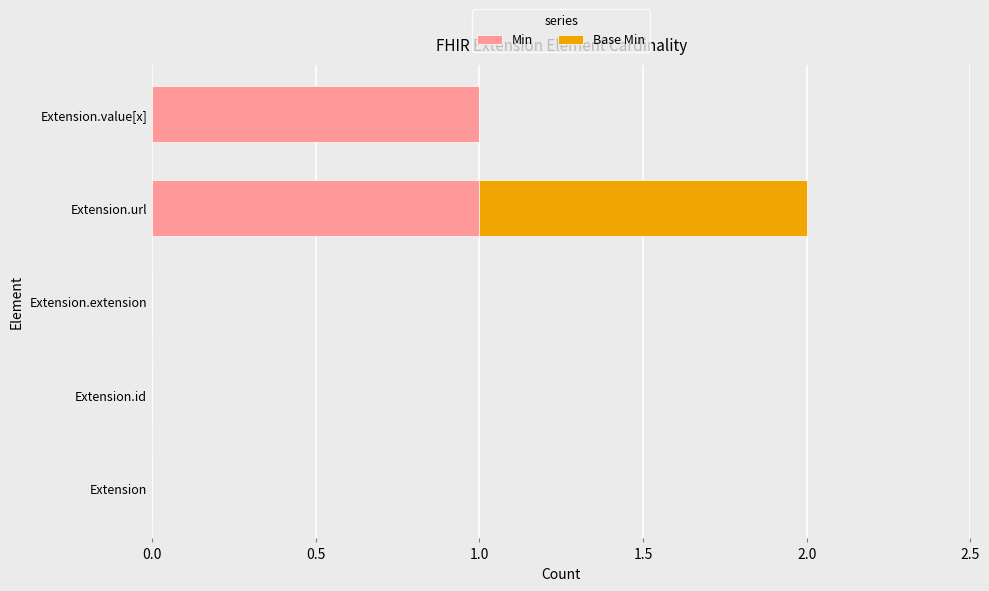

At which category is the sum across all series the highest?

Extension.url